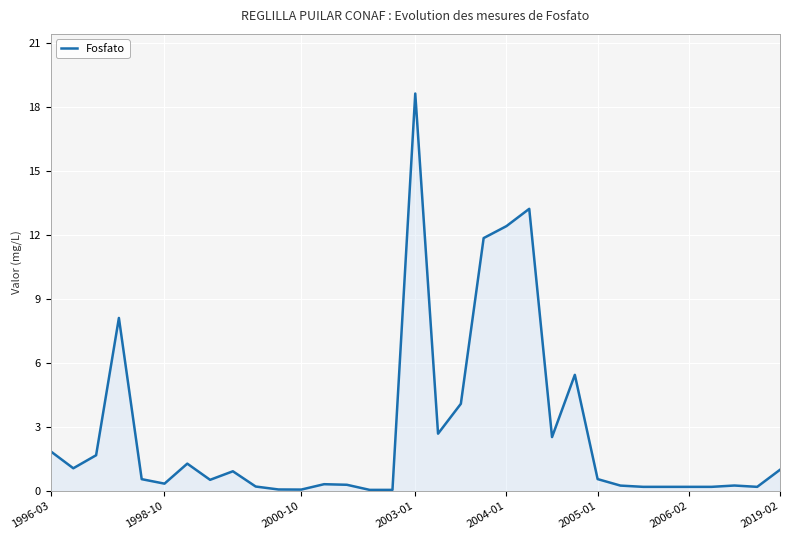

What is the difference between the maximum and minimum values?

18.6